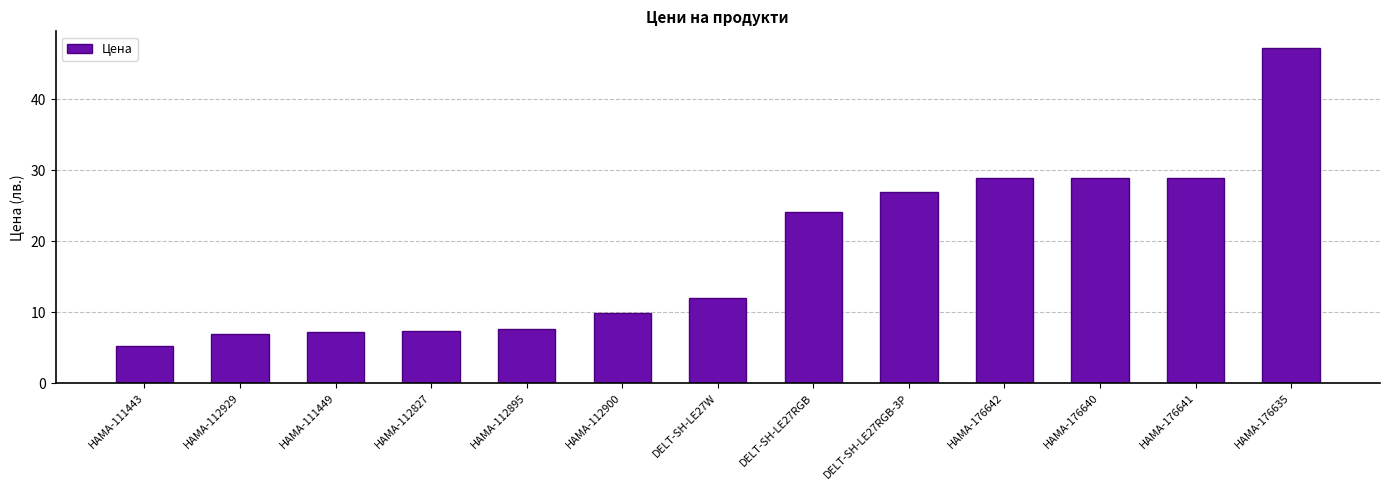

Does the chart contain any negative values?

No